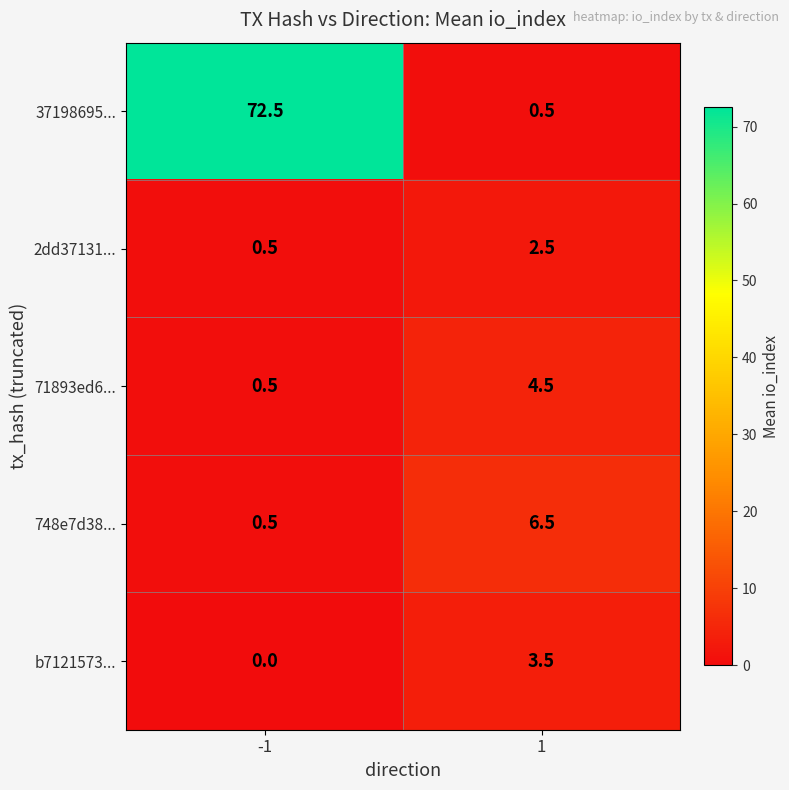

What is the sum of all 2dd37131... values?

3.0